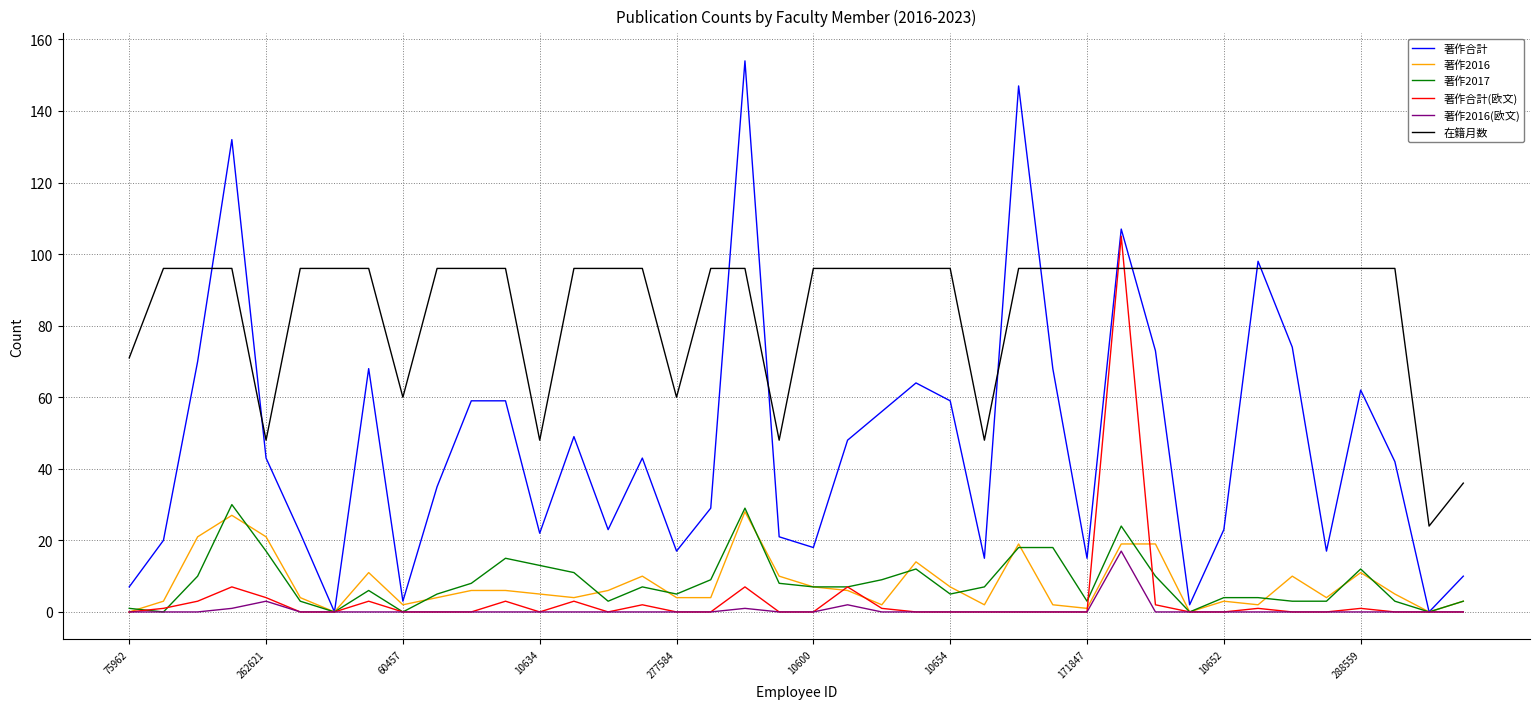

What is the maximum value shown in the chart?

154